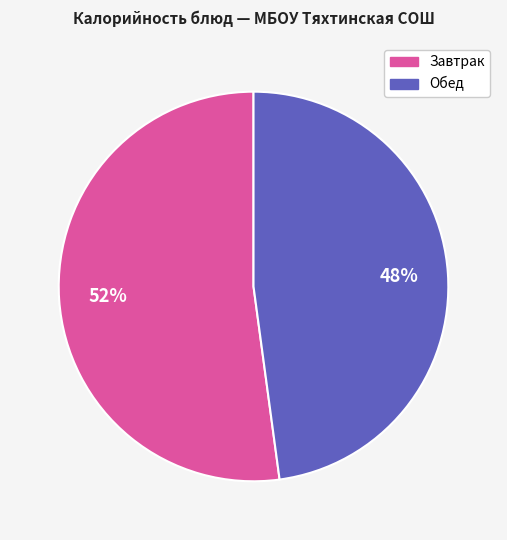

To the nearest percent, what is the average slice percentage?

50%